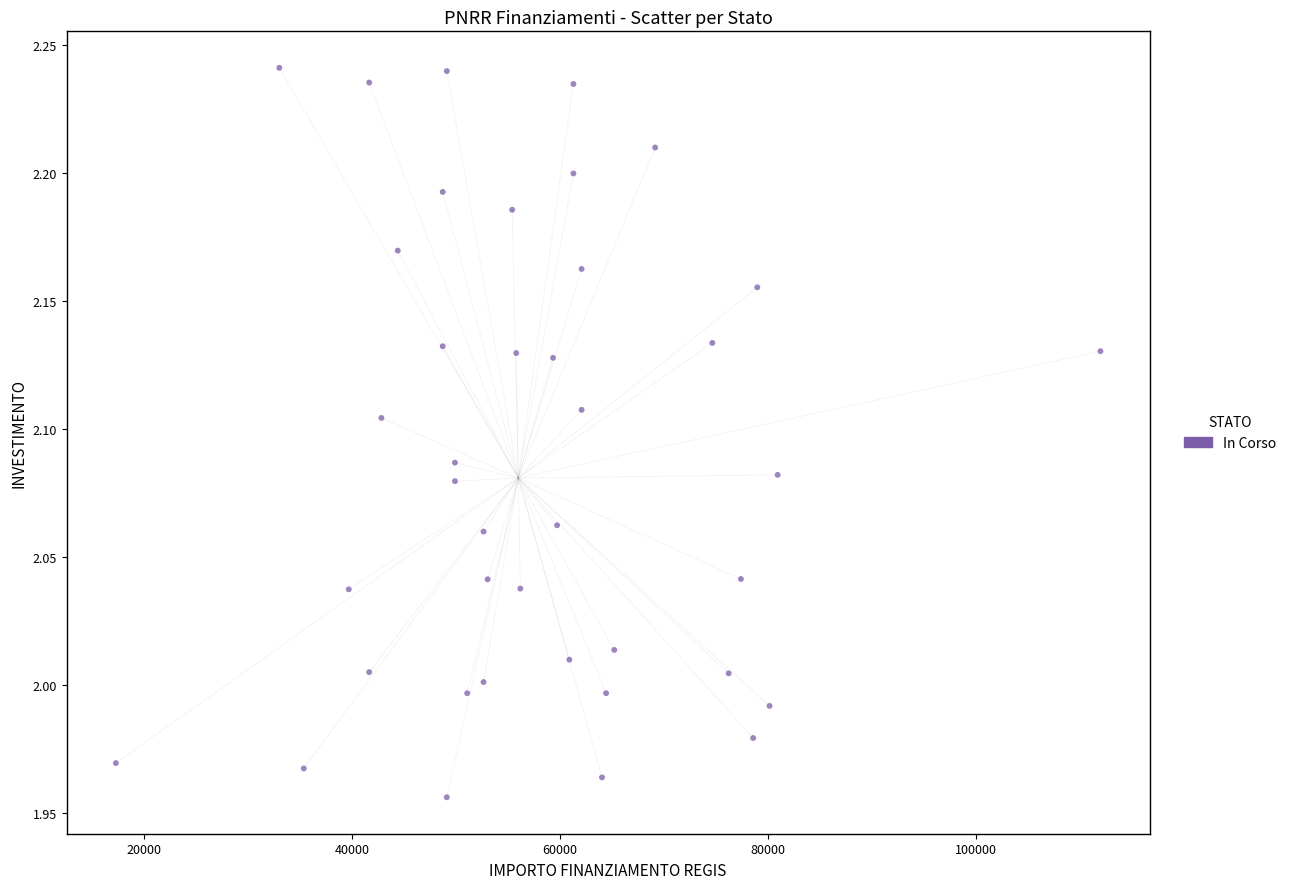

What is the range of X values (max minus min)?

94665.7